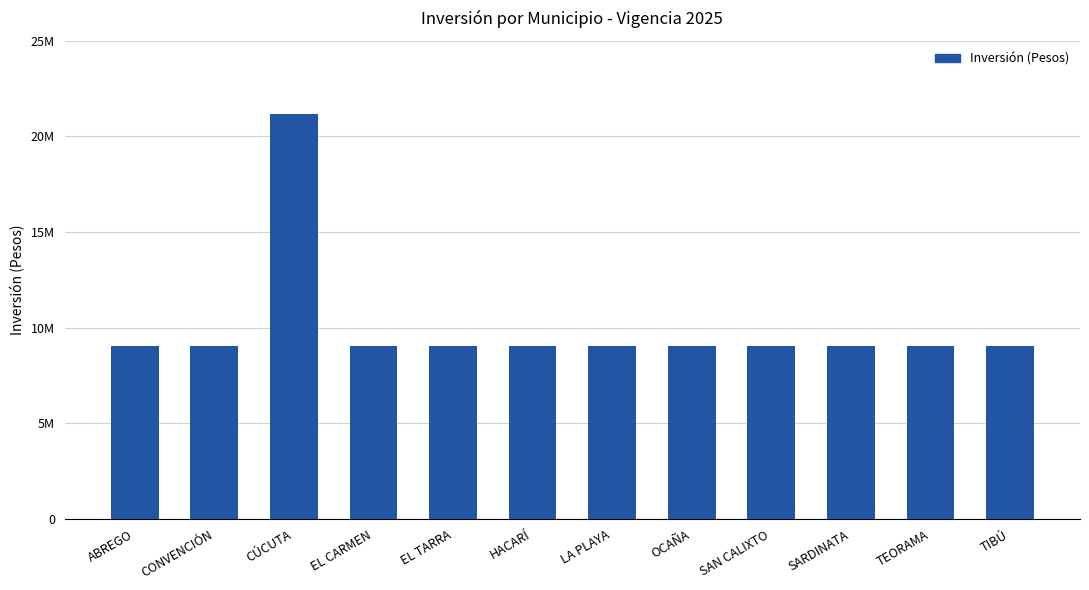

What is the label of the 4th bar from the right?

SAN CALIXTO